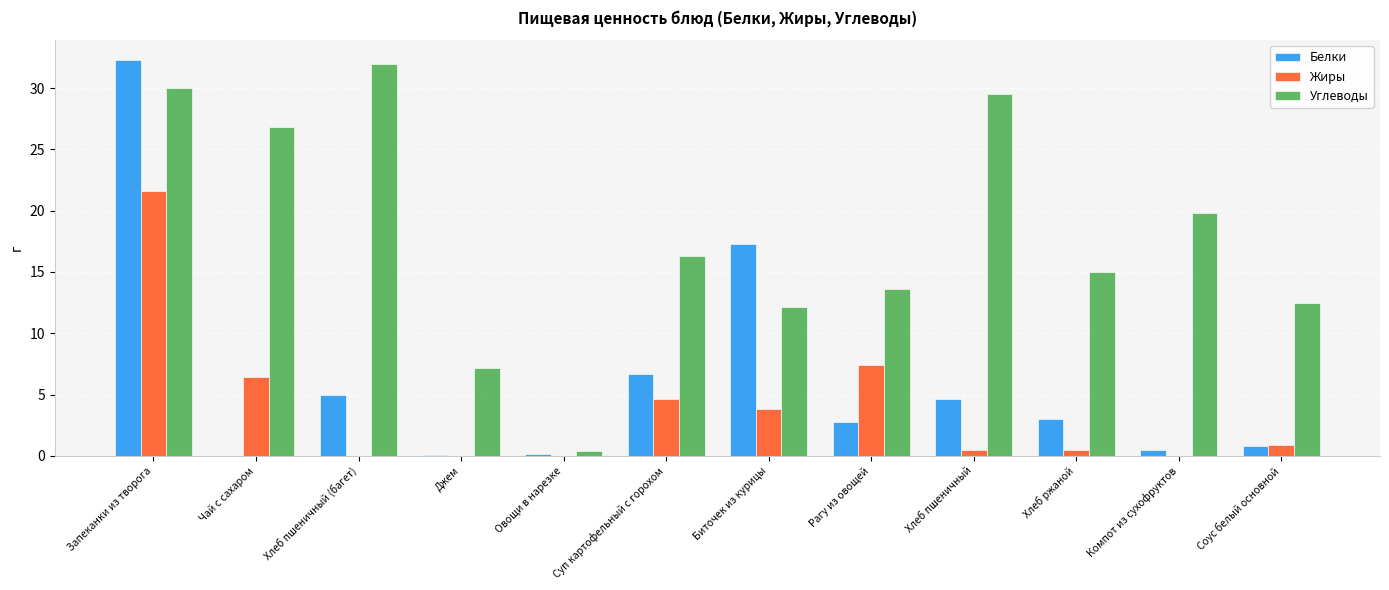

What is the maximum value for Углеводы?

32.0